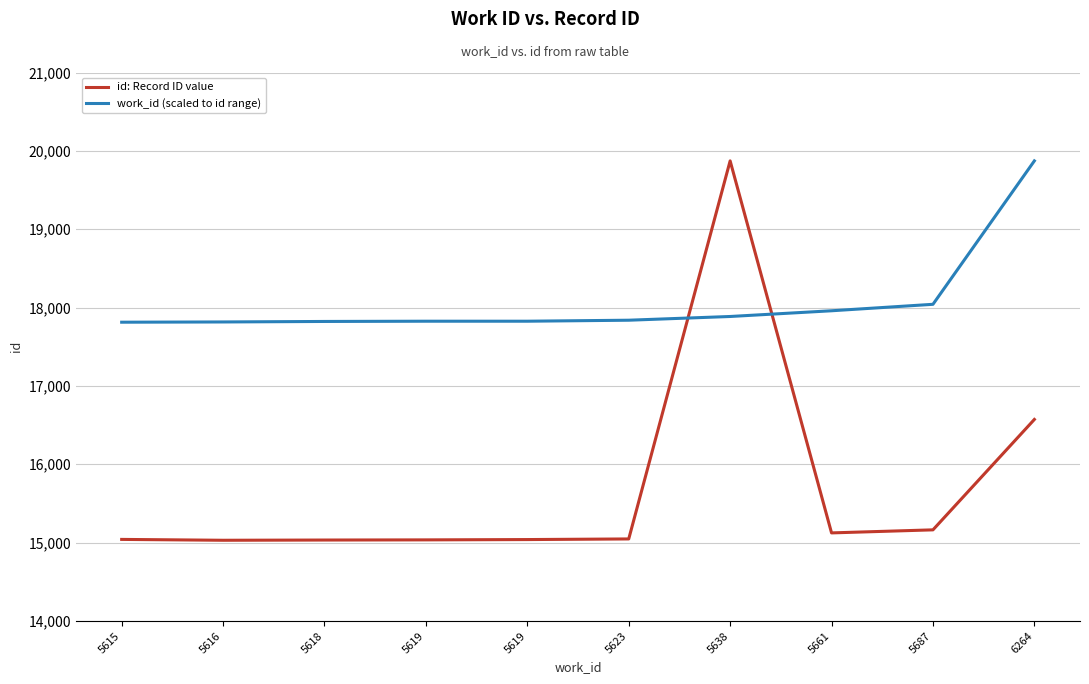

At how many categories does at least one series exceed 17024?

10